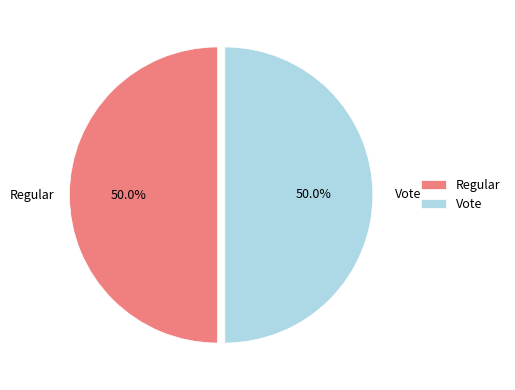

How many segments does this pie chart have?

2